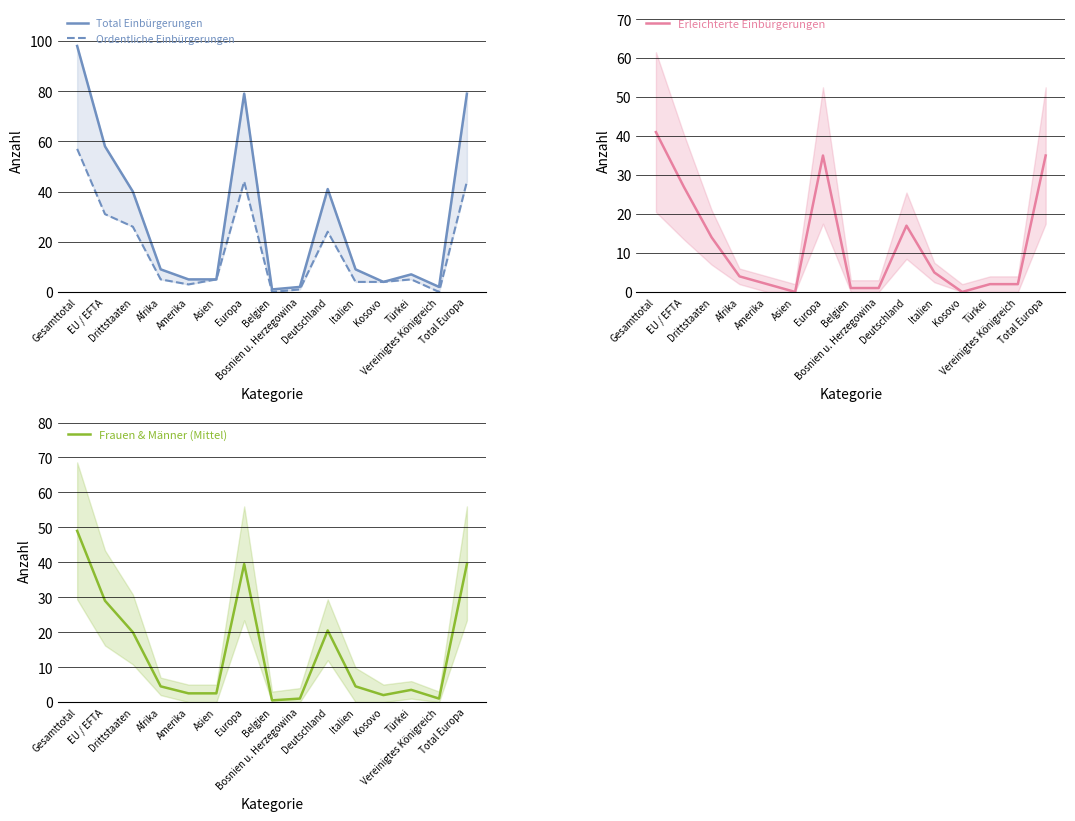

Reading left to right, list all the values displayed in this chart.

Total Einbürgerungen: Gesamttotal=98.0	EU / EFTA=58.0	Drittstaaten=40.0	Afrika=9.0	Amerika=5.0	Asien=5.0	Europa=79.0	Belgien=1.0	Bosnien u. Herzegowina=2.0	Deutschland=41.0	Italien=9.0	Kosovo=4.0	Türkei=7.0	Vereinigtes Königreich=2.0	Total Europa=79.0
Ordentliche Einbürgerungen: Gesamttotal=57.0	EU / EFTA=31.0	Drittstaaten=26.0	Afrika=5.0	Amerika=3.0	Asien=5.0	Europa=44.0	Belgien=0.0	Bosnien u. Herzegowina=1.0	Deutschland=24.0	Italien=4.0	Kosovo=4.0	Türkei=5.0	Vereinigtes Königreich=0.0	Total Europa=44.0
Erleichterte Einbürgerungen: Gesamttotal=41.0	EU / EFTA=27.0	Drittstaaten=14.0	Afrika=4.0	Amerika=2.0	Asien=0.0	Europa=35.0	Belgien=1.0	Bosnien u. Herzegowina=1.0	Deutschland=17.0	Italien=5.0	Kosovo=0.0	Türkei=2.0	Vereinigtes Königreich=2.0	Total Europa=35.0
Frauen & Männer (Mittel): Gesamttotal=49.0	EU / EFTA=29.0	Drittstaaten=20.0	Afrika=4.5	Amerika=2.5	Asien=2.5	Europa=39.5	Belgien=0.5	Bosnien u. Herzegowina=1.0	Deutschland=20.5	Italien=4.5	Kosovo=2.0	Türkei=3.5	Vereinigtes Königreich=1.0	Total Europa=39.5